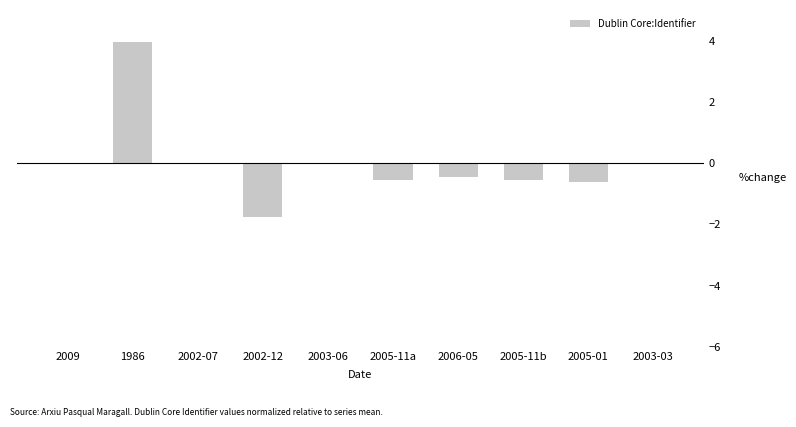

True or false: the data shows 1.8 at 1986.

False